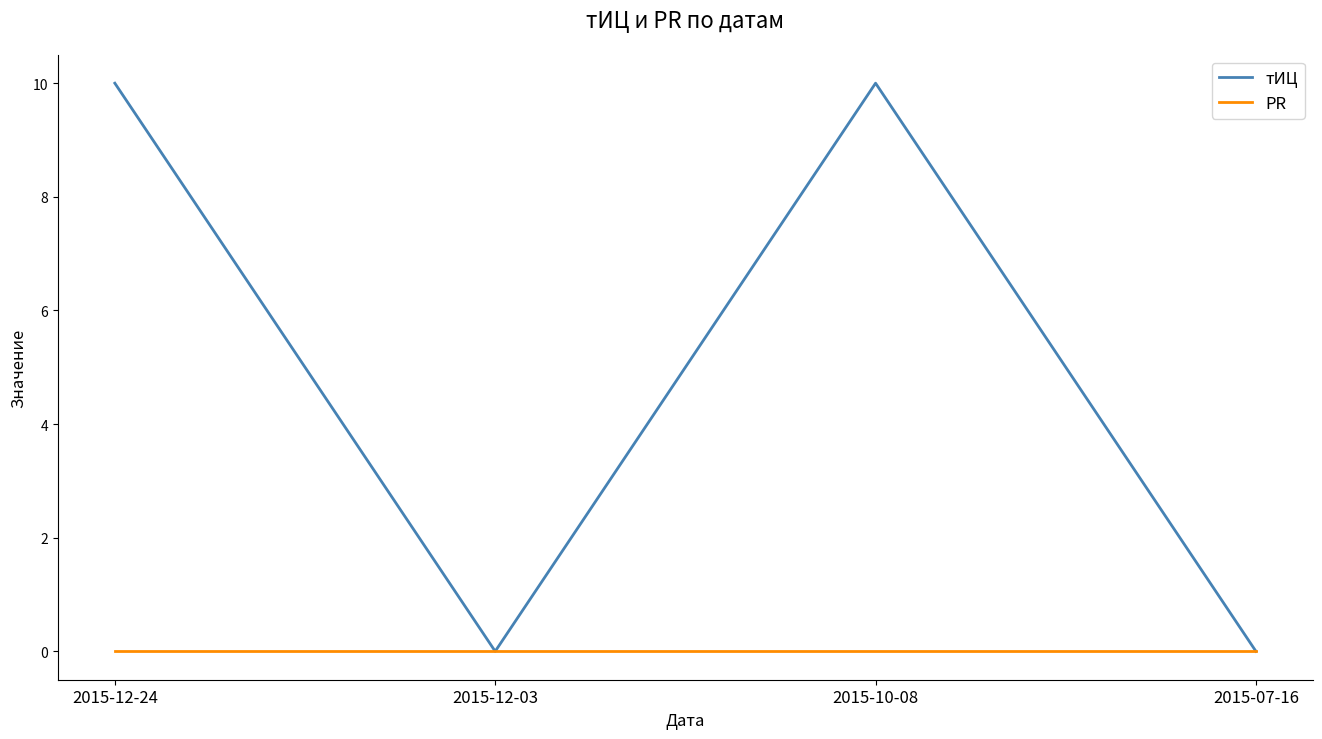

The PR series shows 0 at 2015-12-03. True or false?

True